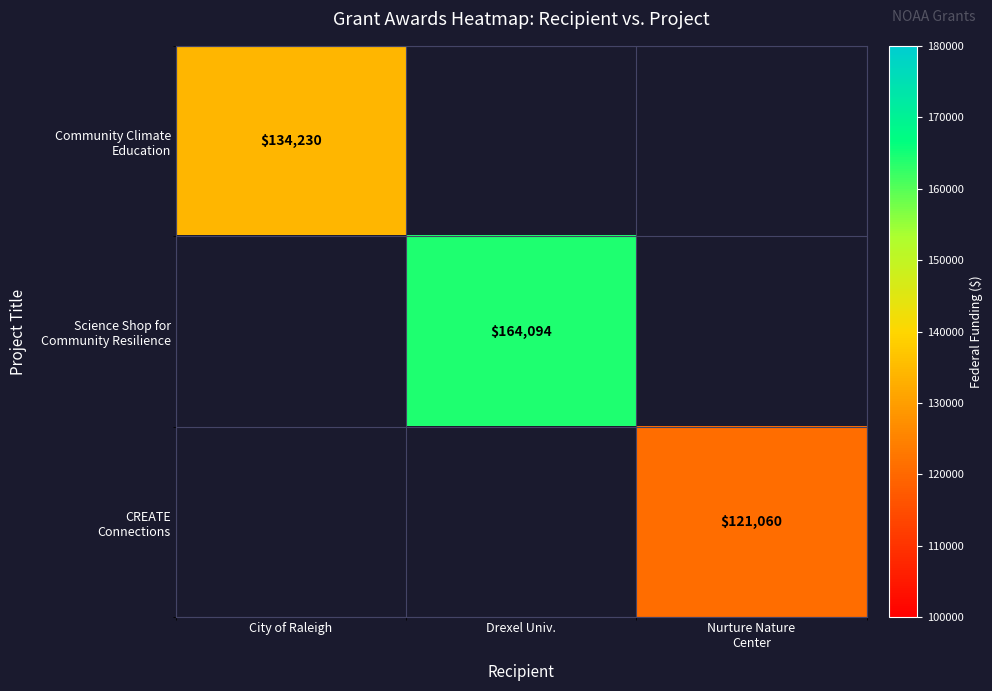

Is the value of CREATE Connections at Nurture Nature Center greater than the value of Science Shop for Community Resilience at Nurture Nature Center?

Yes